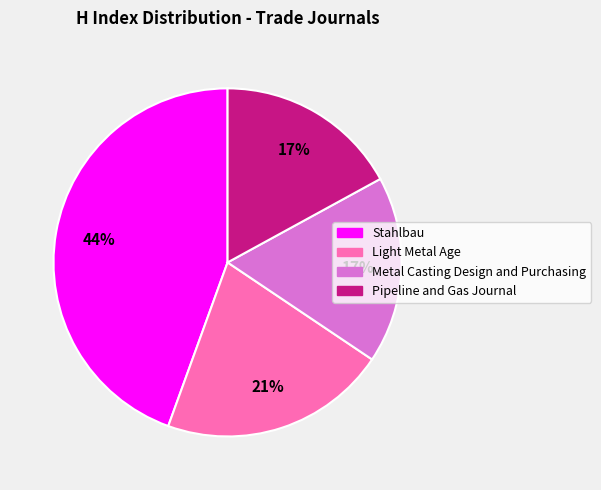

Between Pipeline and Gas Journal and Light Metal Age, which is larger?

Light Metal Age